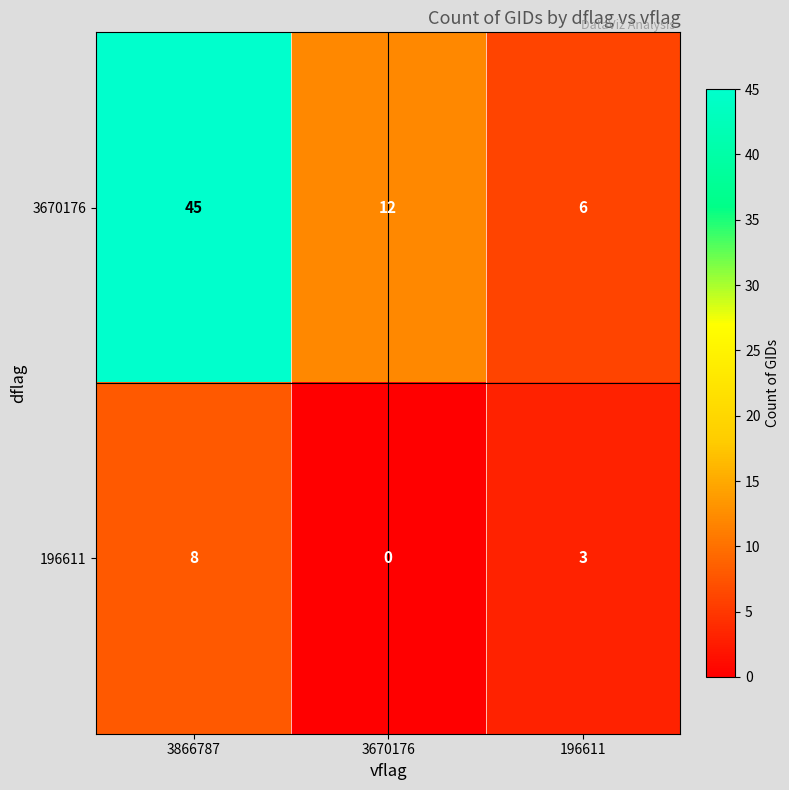

What is the average value of the 196611 series?

4